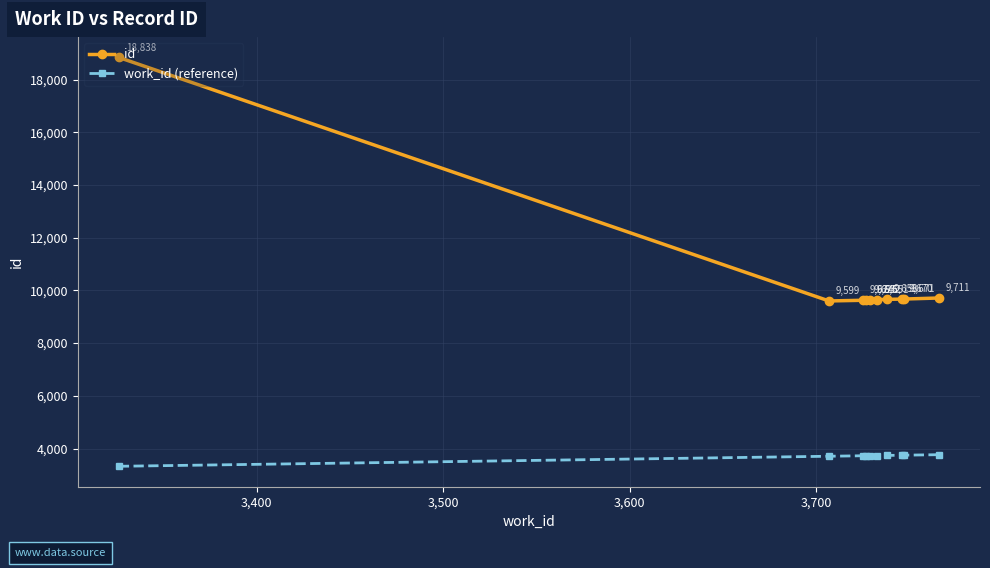

List the series in order of their overall mean, highest first.

id, work_id (reference)